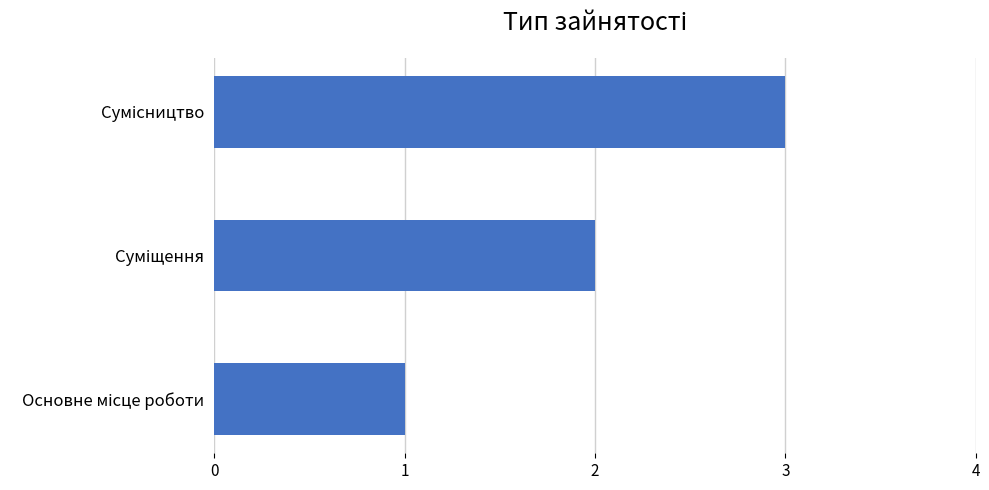

What is the maximum value shown in the chart?

3